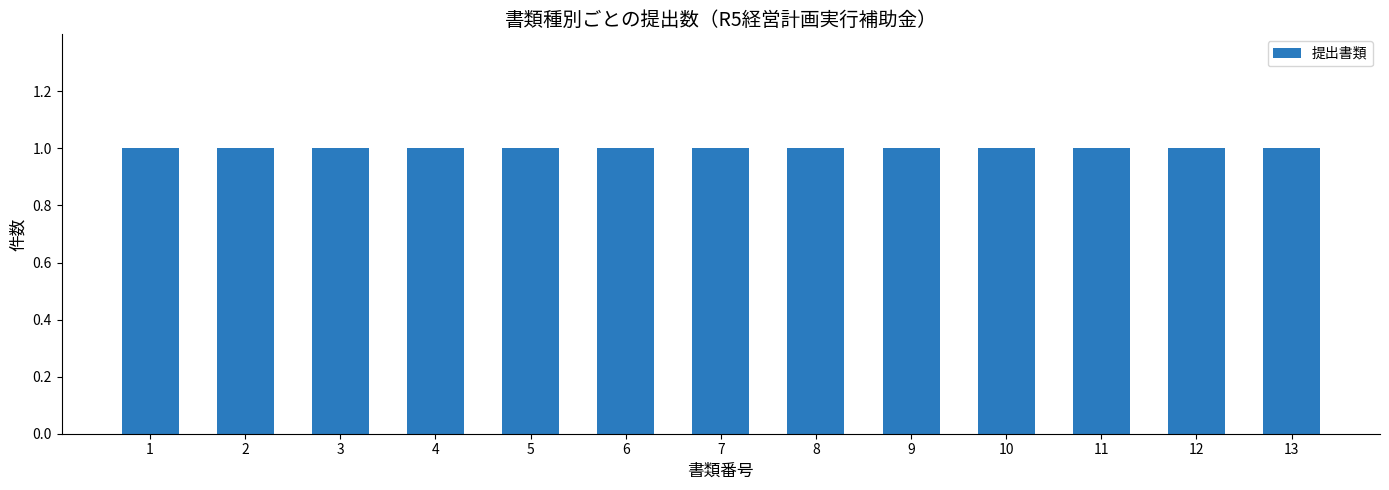

At how many categories does at least one series exceed 0?

13